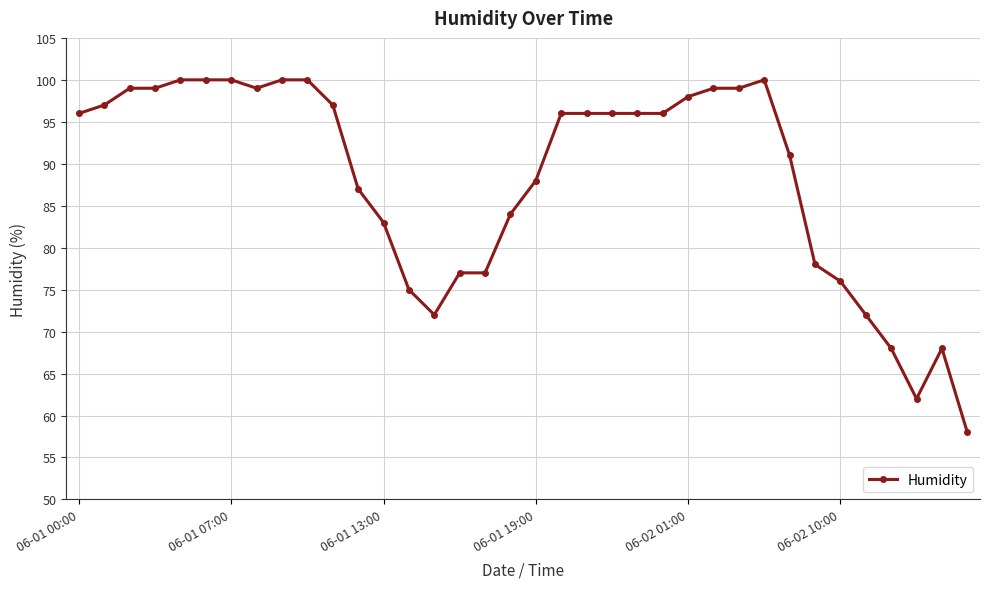

What is the difference between the maximum and second lowest values?

38